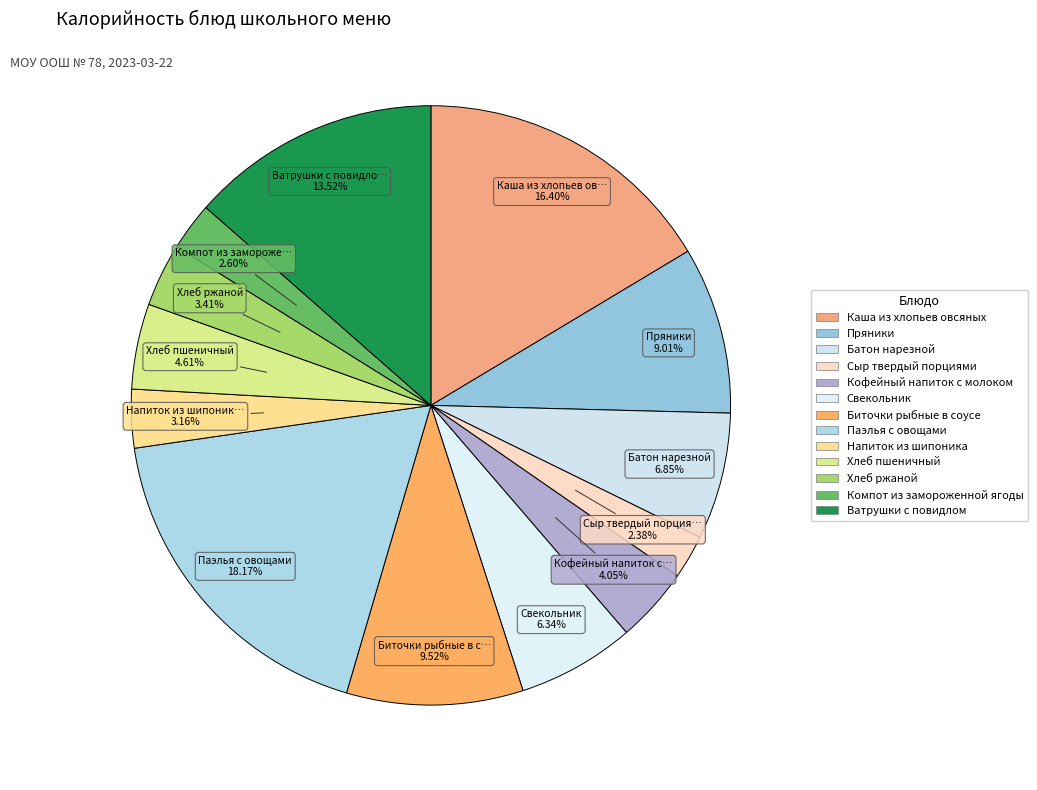

Which slice is the largest?

Паэлья с овощами